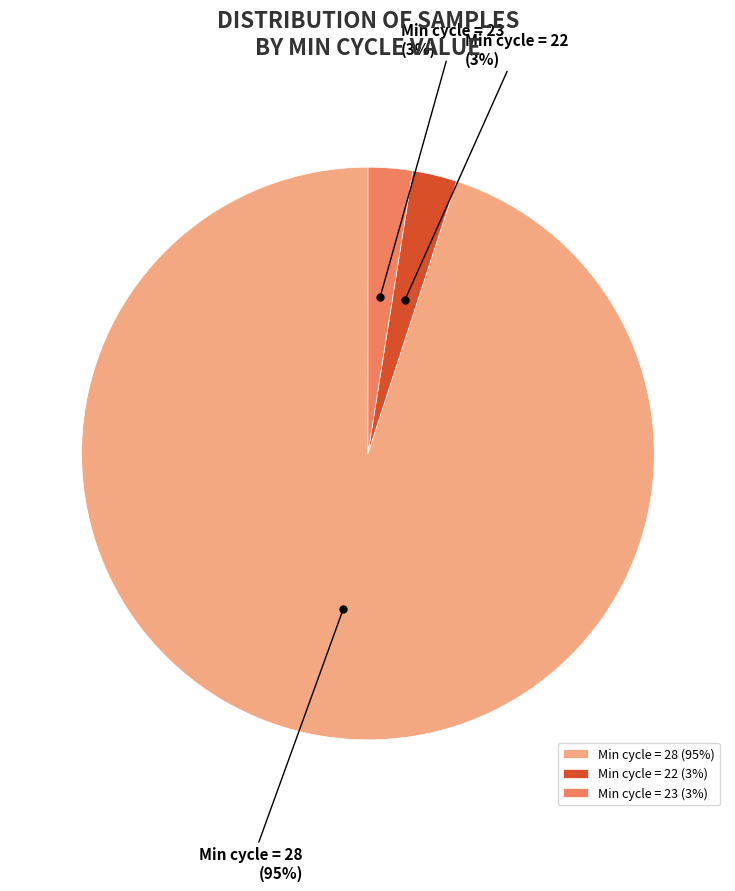

Combined, do Min cycle = 23 and Min cycle = 22 account for over 50%?

No